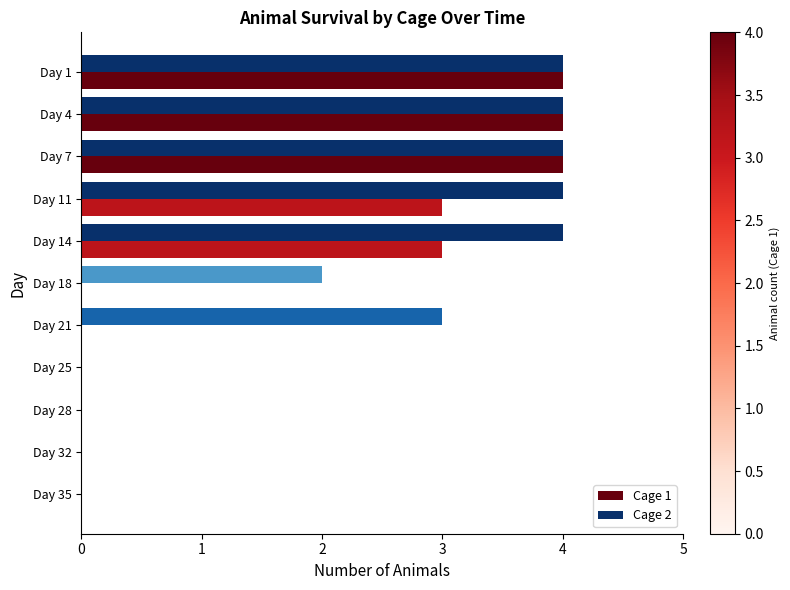

True or false: Cage 2 has a value of 4 at Day 4.

True